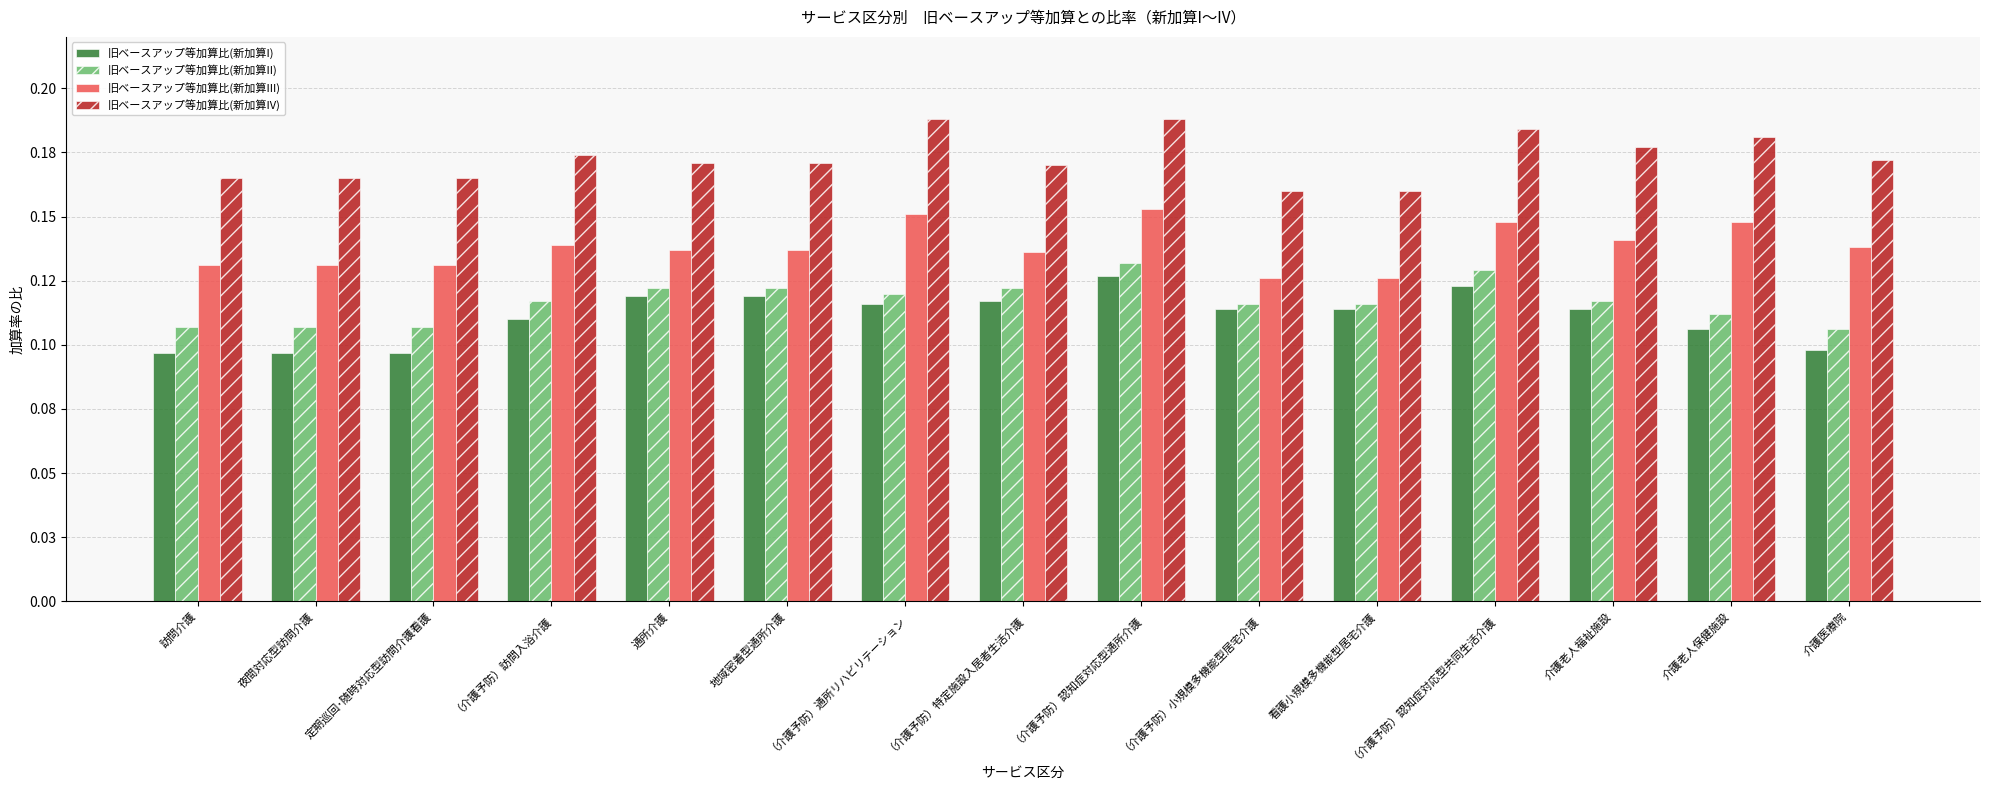

Reading left to right, transcribe all the data shown in this chart.

旧ベースアップ等加算比(新加算I): 0.1	0.1	0.1	0.1	0.1	0.1	0.1	0.1	0.1	0.1	0.1	0.1	0.1	0.1	0.1
旧ベースアップ等加算比(新加算II): 0.1	0.1	0.1	0.1	0.1	0.1	0.1	0.1	0.1	0.1	0.1	0.1	0.1	0.1	0.1
旧ベースアップ等加算比(新加算III): 0.1	0.1	0.1	0.1	0.1	0.1	0.2	0.1	0.2	0.1	0.1	0.1	0.1	0.1	0.1
旧ベースアップ等加算比(新加算IV): 0.2	0.2	0.2	0.2	0.2	0.2	0.2	0.2	0.2	0.2	0.2	0.2	0.2	0.2	0.2